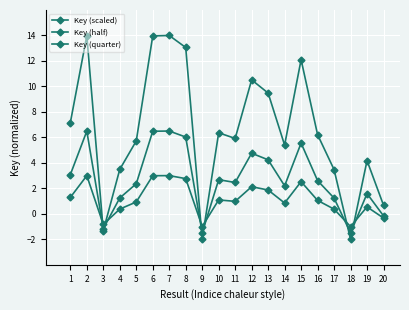

Which series has the largest total across all categories?

Key (scaled)